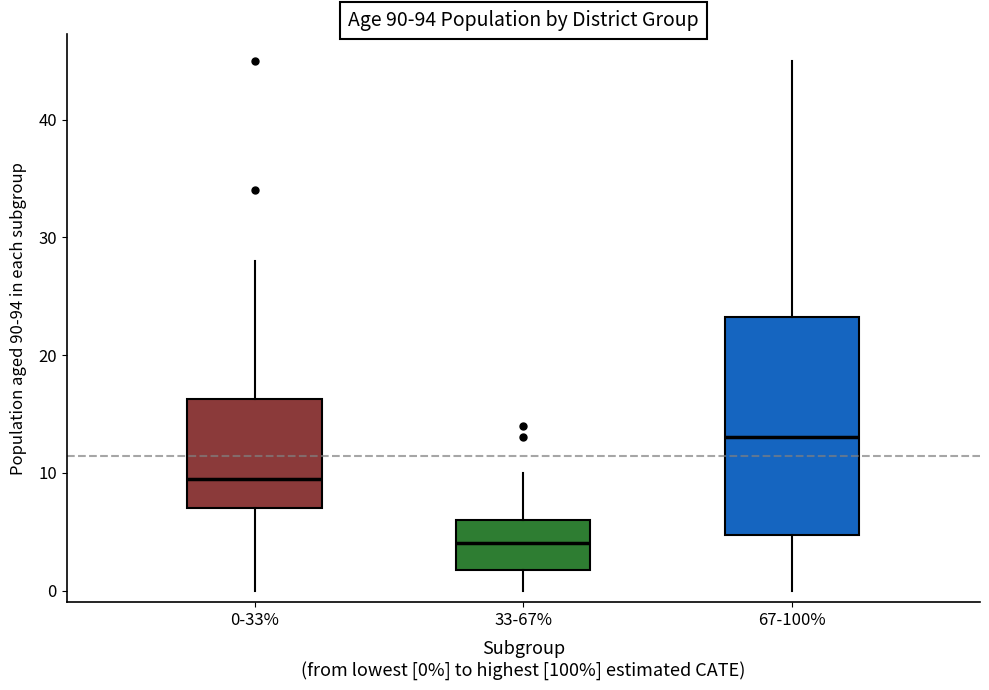

Which box's median line is the highest?

67-100%